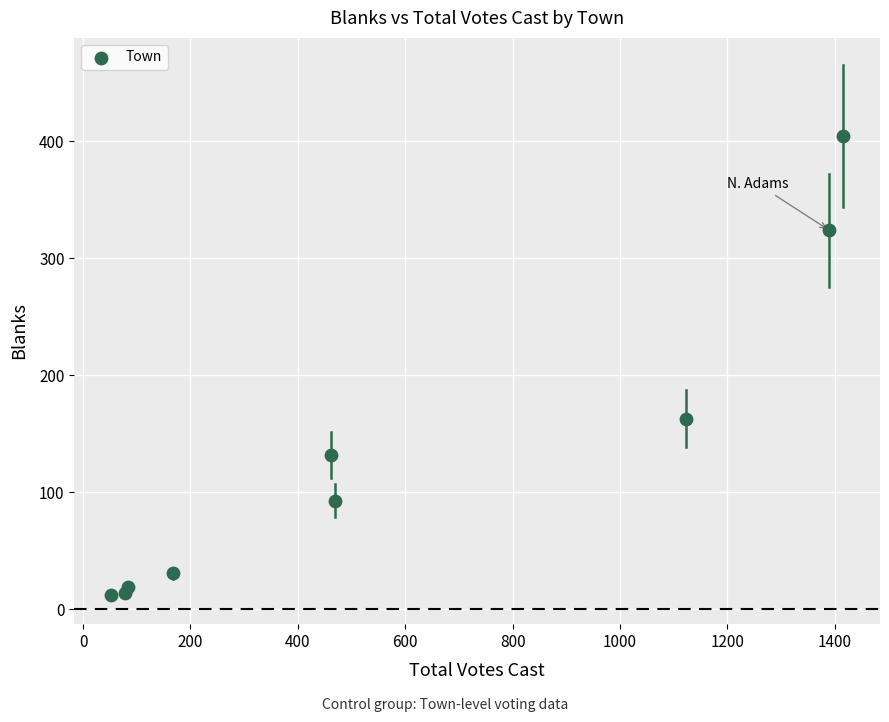

What Y value in the scatter plot is closest to 208?

163